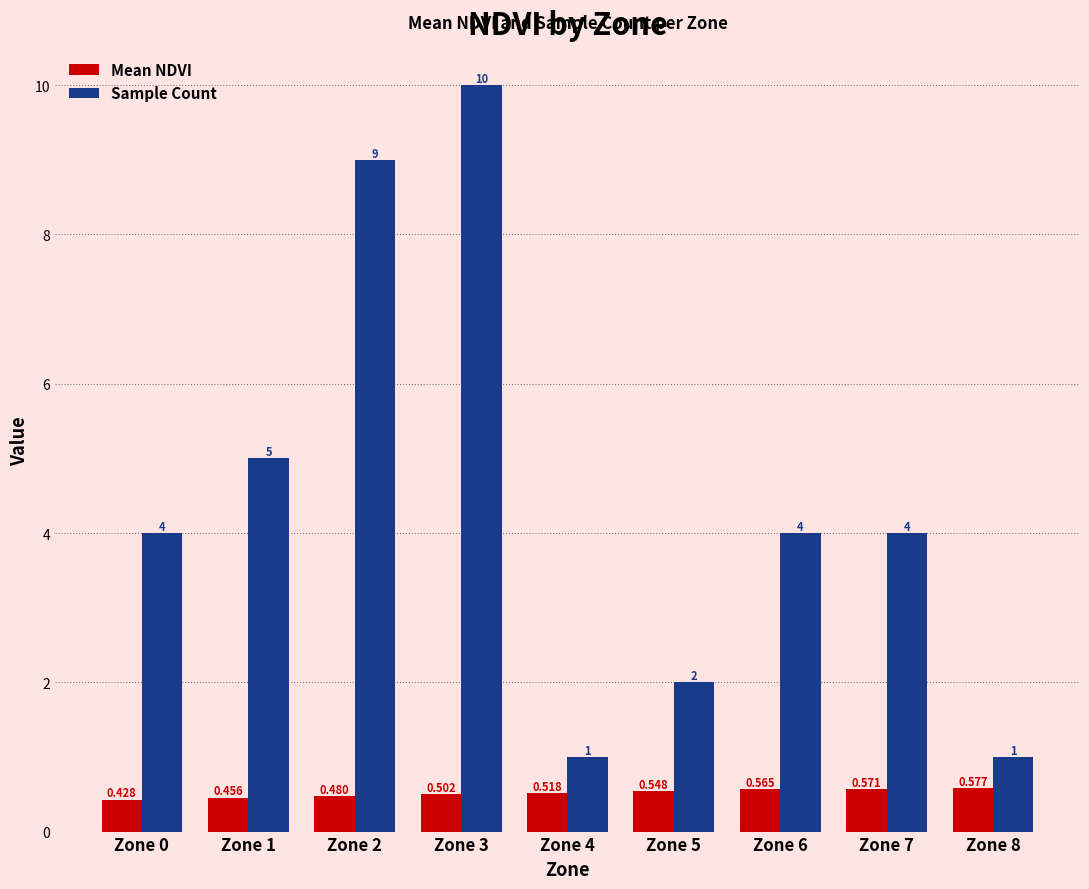

Which series changed the most between Zone 1 and Zone 7?

Sample Count